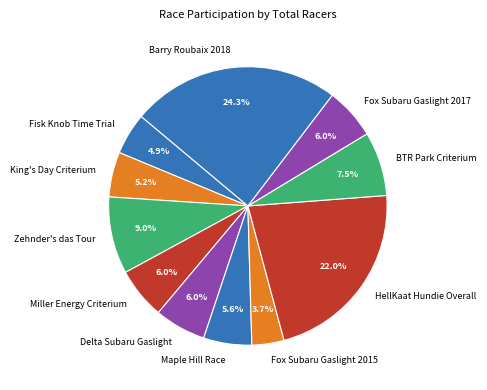

To the nearest percent, what is the average slice percentage?

9%